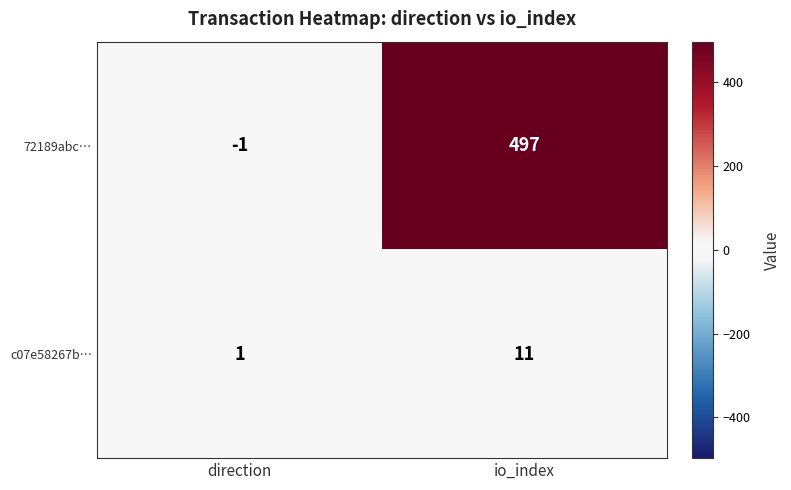

Rank the series by their maximum value, from lowest to highest.

c07e58267b…, 72189abc…